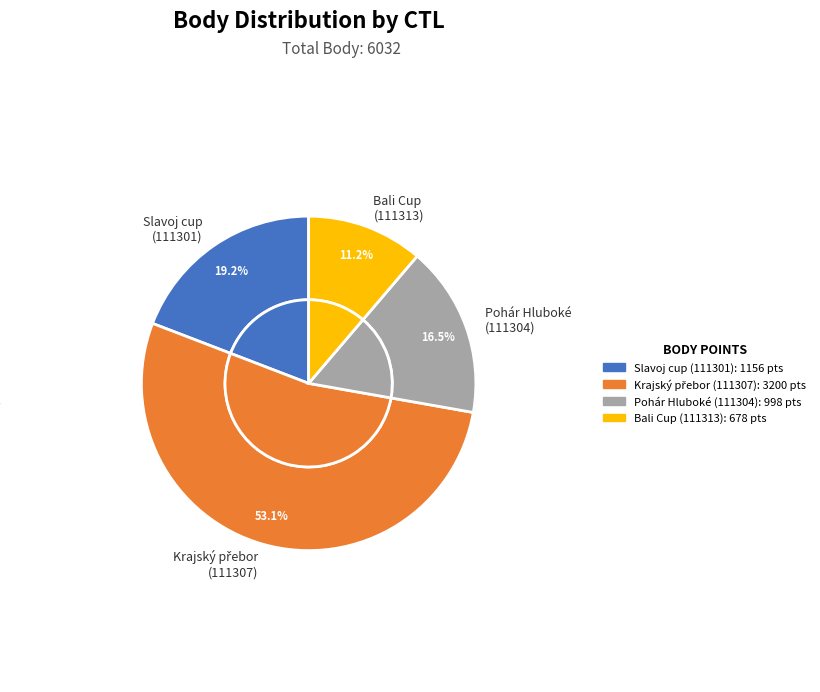

Which slice is the largest?

111307